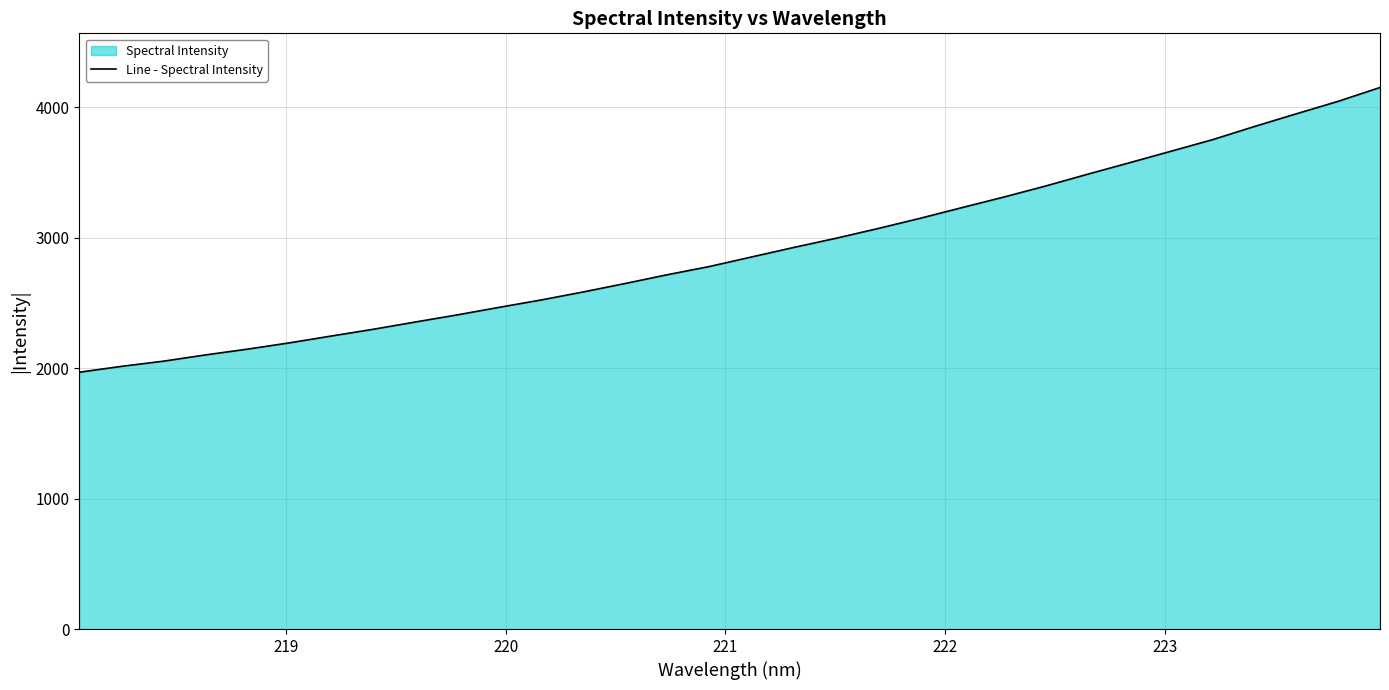

How many values exceed 2850?

16